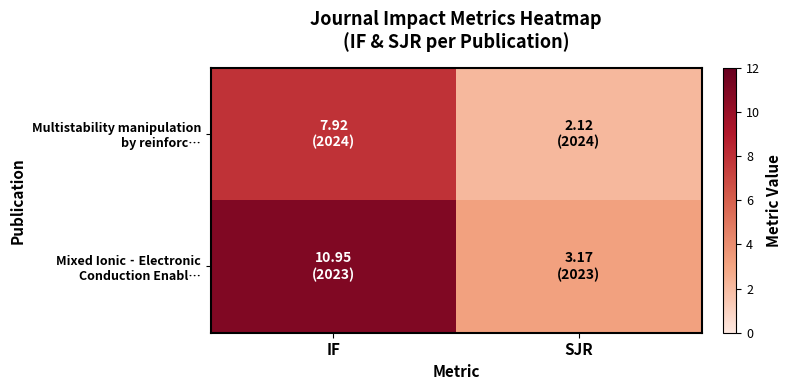

What is the total value across all series at IF?

18.9